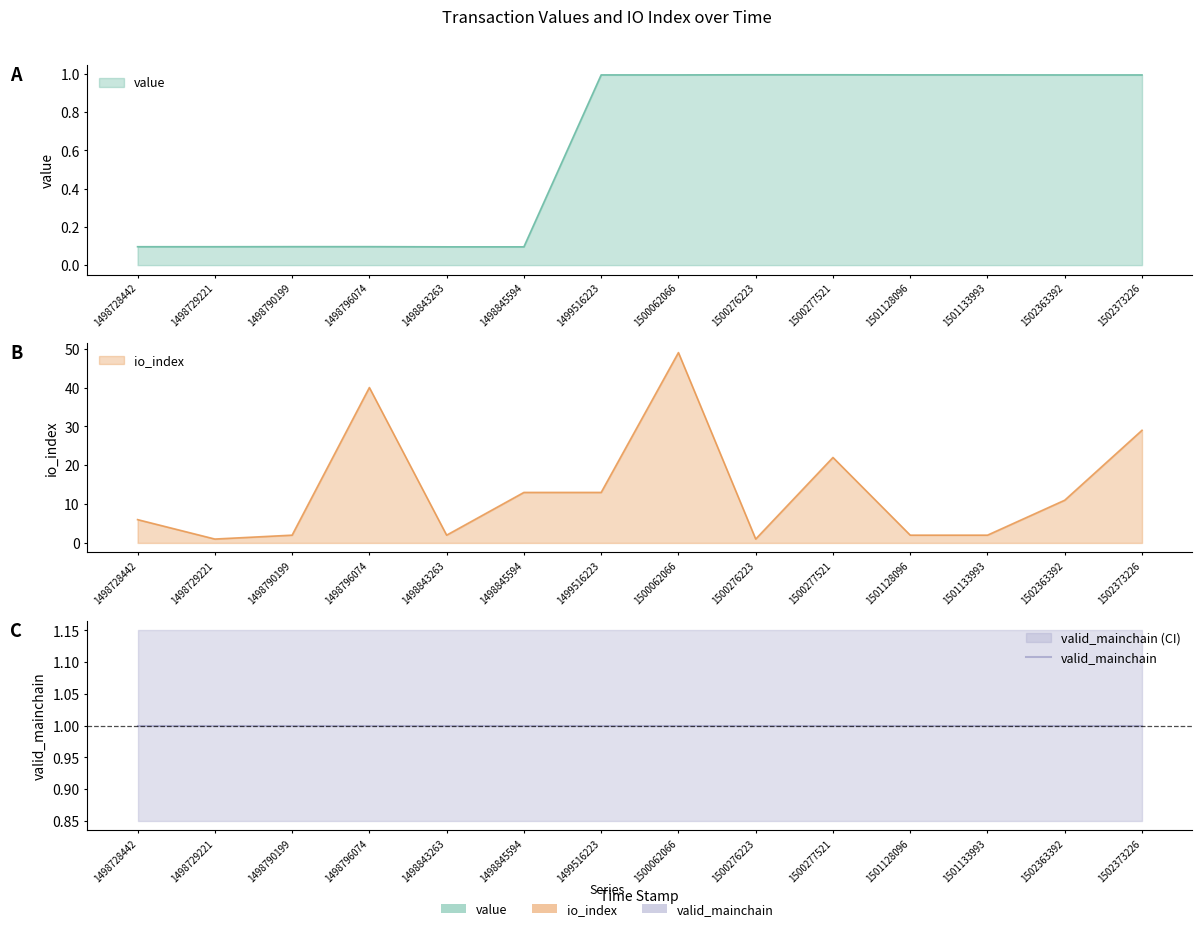

Which series has the widest spread of values?

io_index